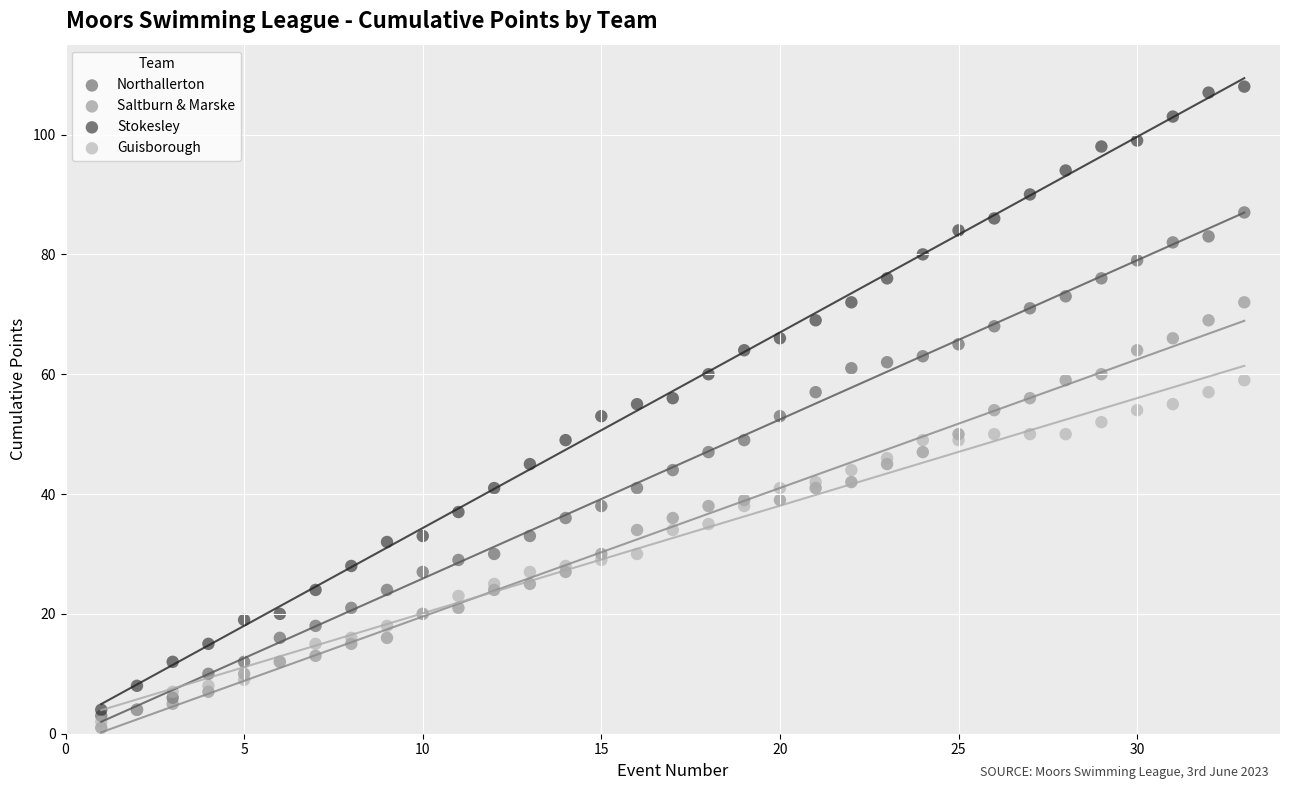

What are all the series names shown in the legend?

Northallerton, Saltburn & Marske, Stokesley, Guisborough